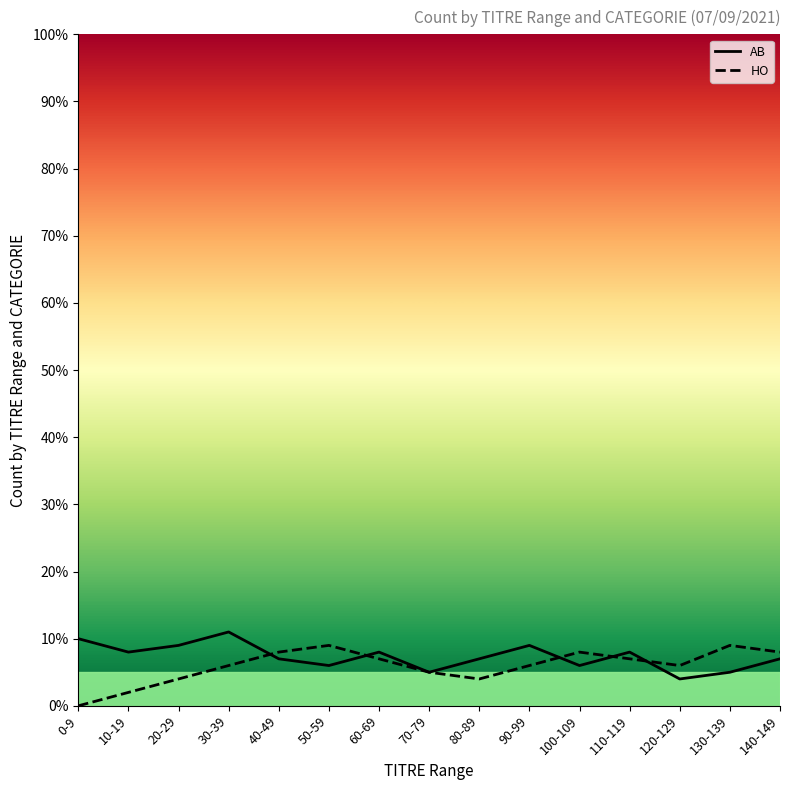

How many HO values are between 4 and 8?

11